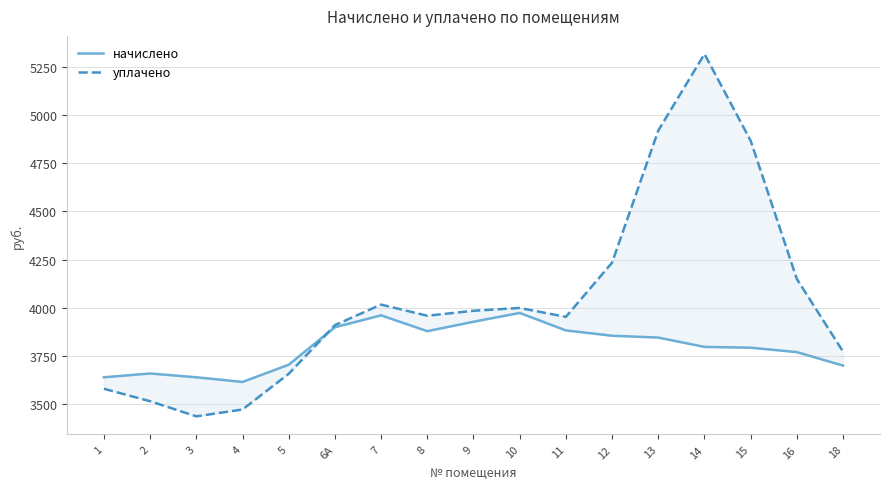

How many data points in начислено are less than 3796?

8